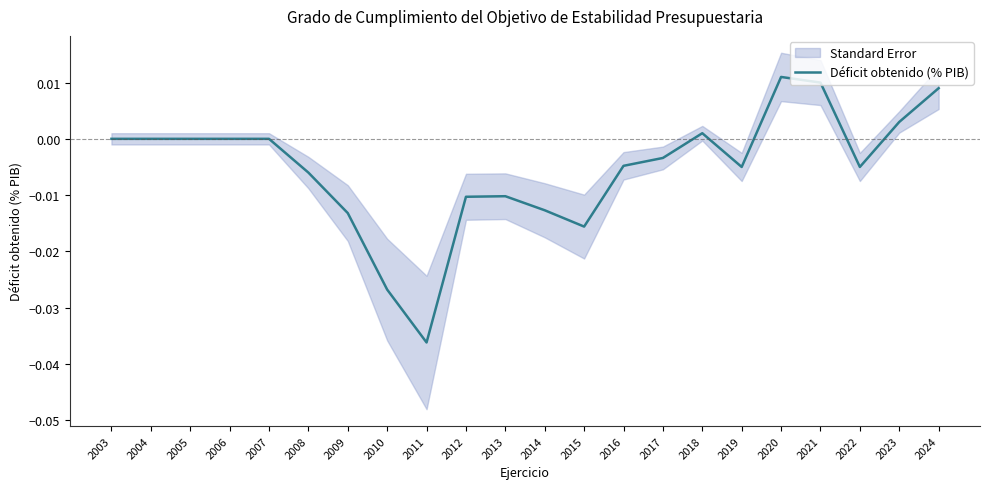

Which has a higher value, 2018 or 2022?

2018